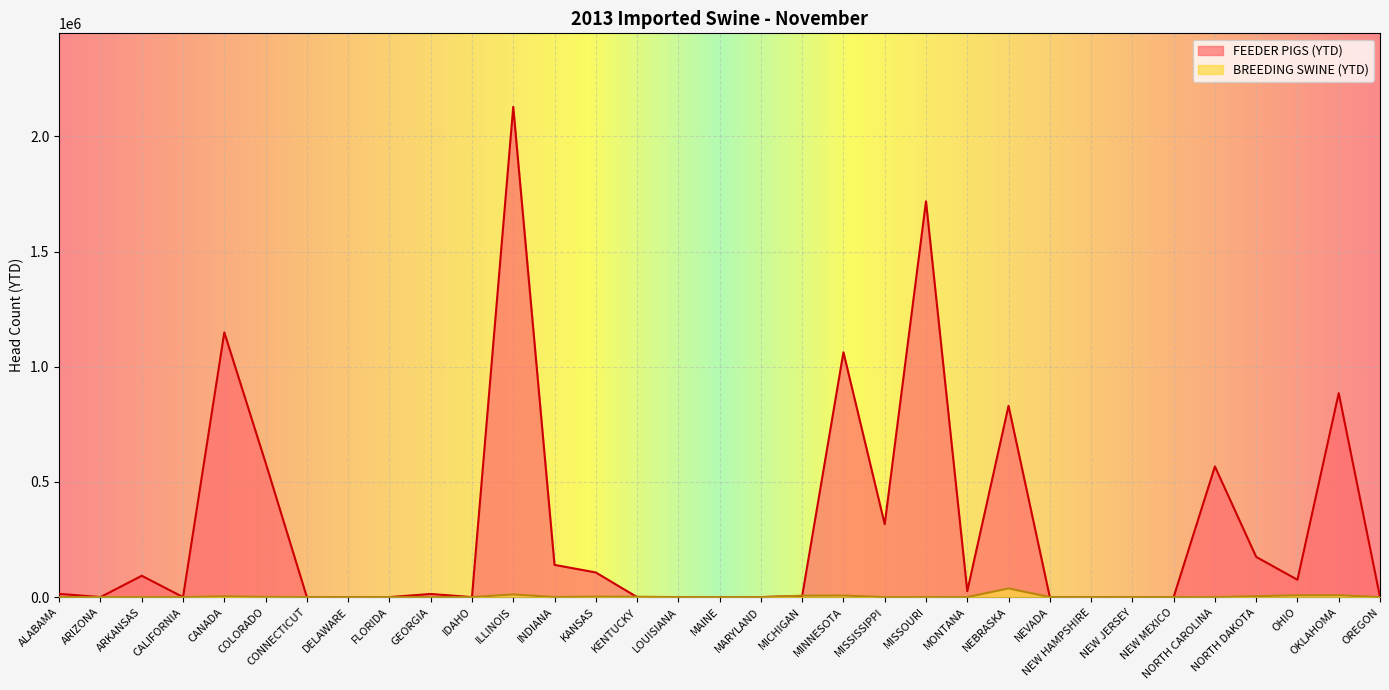

The FEEDER PIGS (YTD) series shows 0 at DELAWARE. True or false?

True